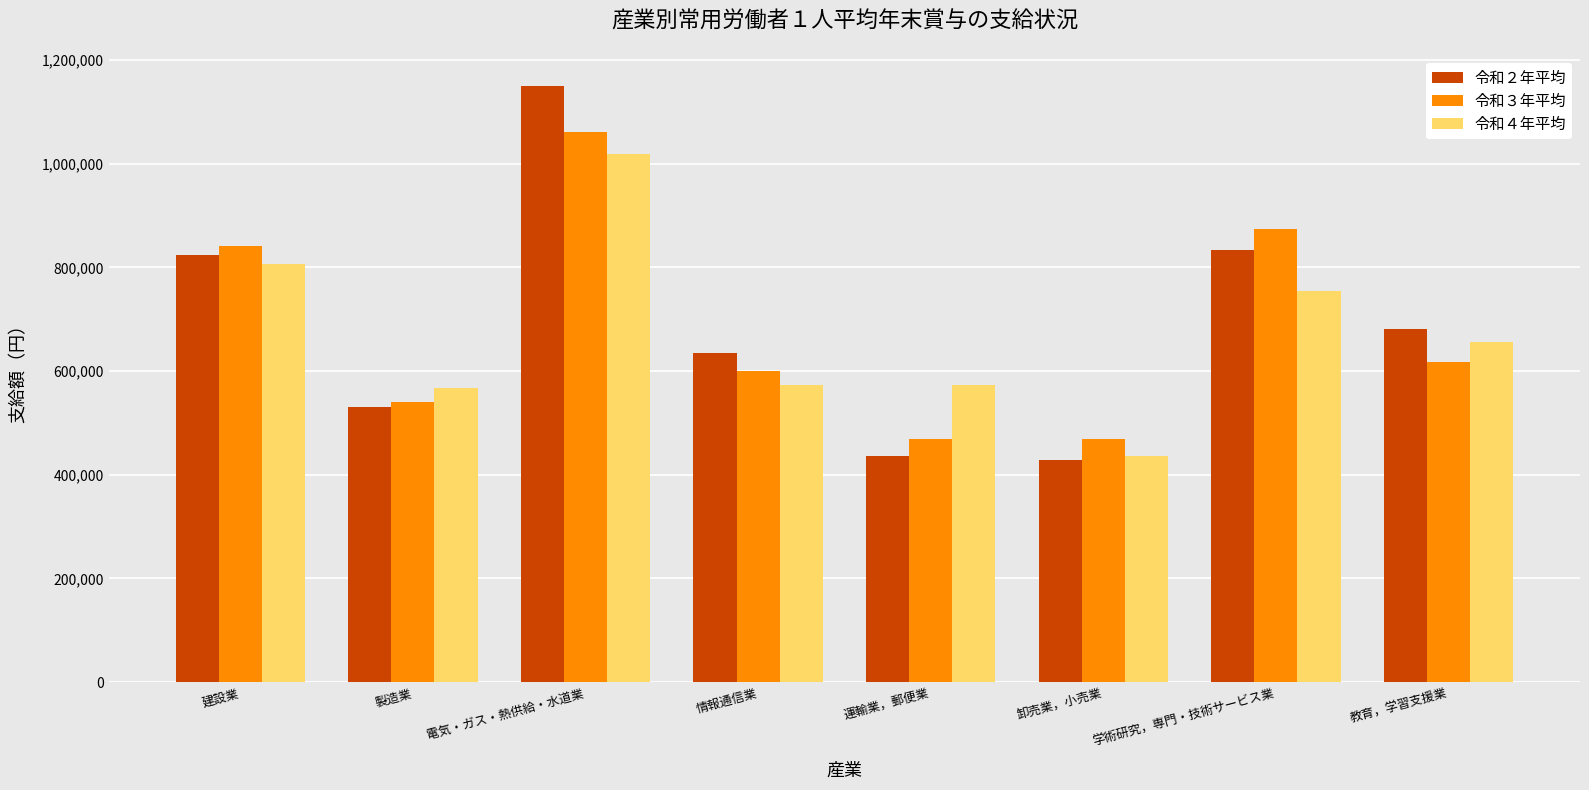

Is the value of 令和４年平均 at 卸売業，小売業 greater than the value of 令和２年平均 at 電気・ガス・熱供給・水道業?

No